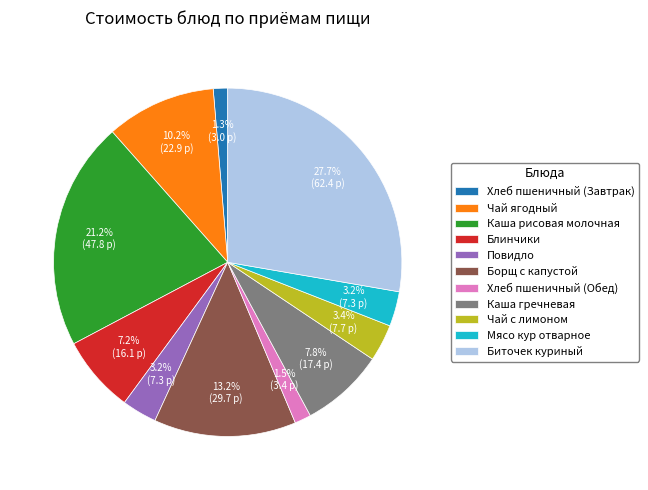

To the nearest percent, what percentage of the pie is Чай ягодный?

10%